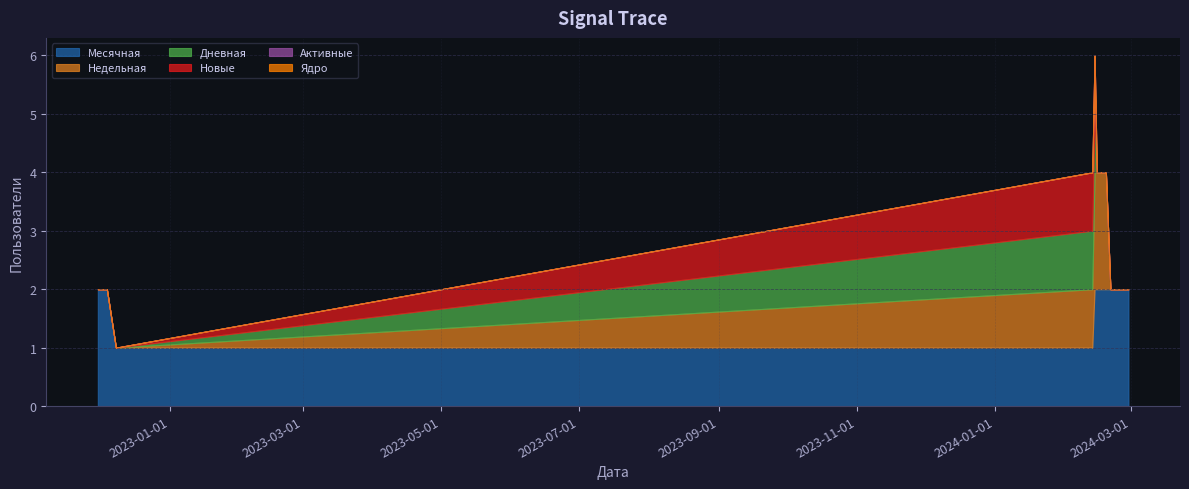

Between 2024-02-27 and 2022-11-30, which is larger?

2024-02-27